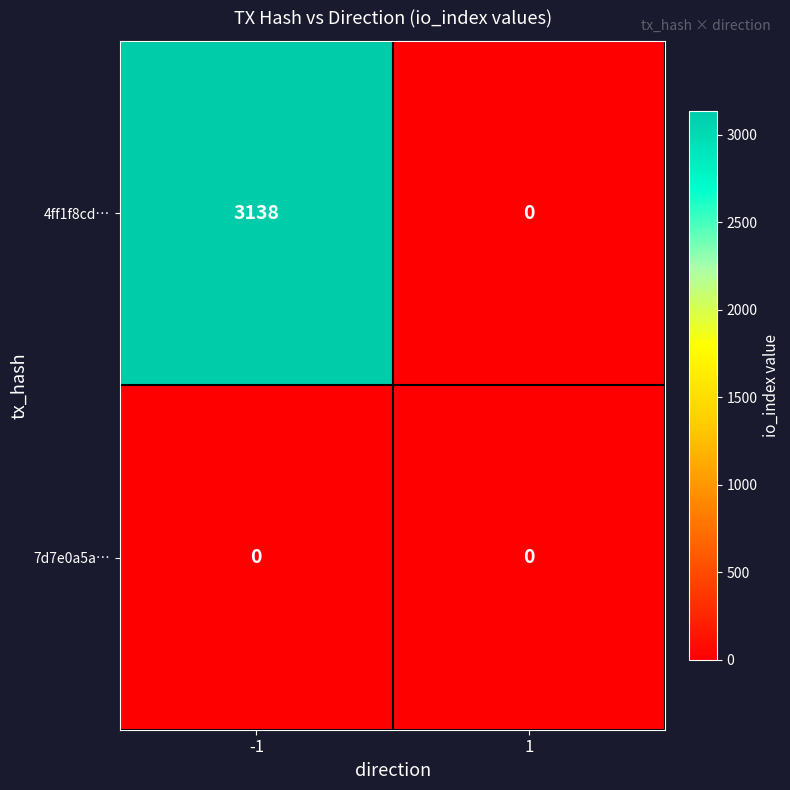

What value does the 4ff1f8cd… series have at -1, to the nearest 50?

3150